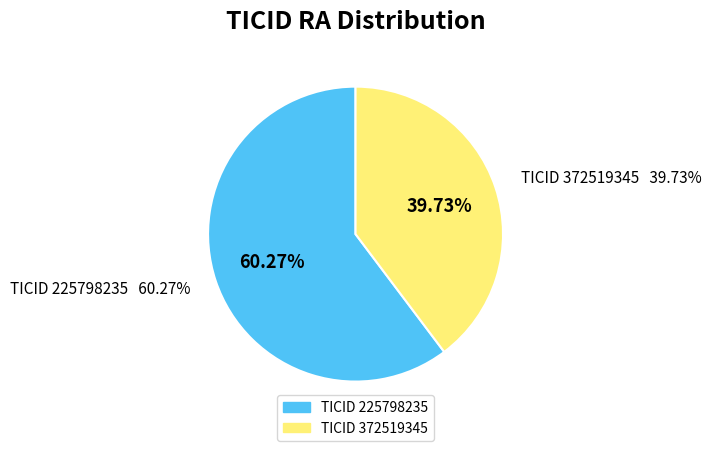

To the nearest percent, what portion does 225798235 represent?

60%